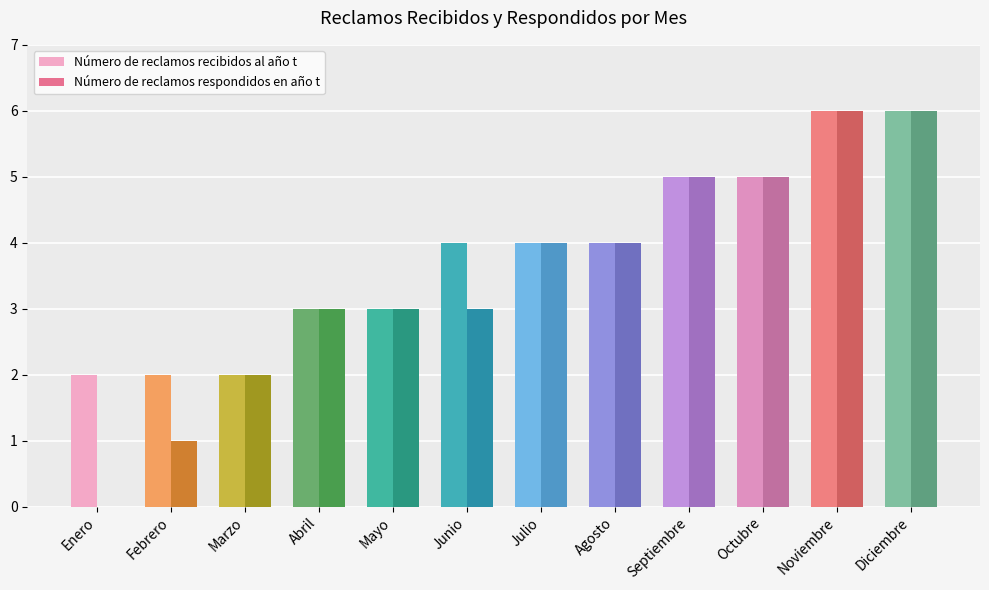

What is the maximum value shown in the chart?

6